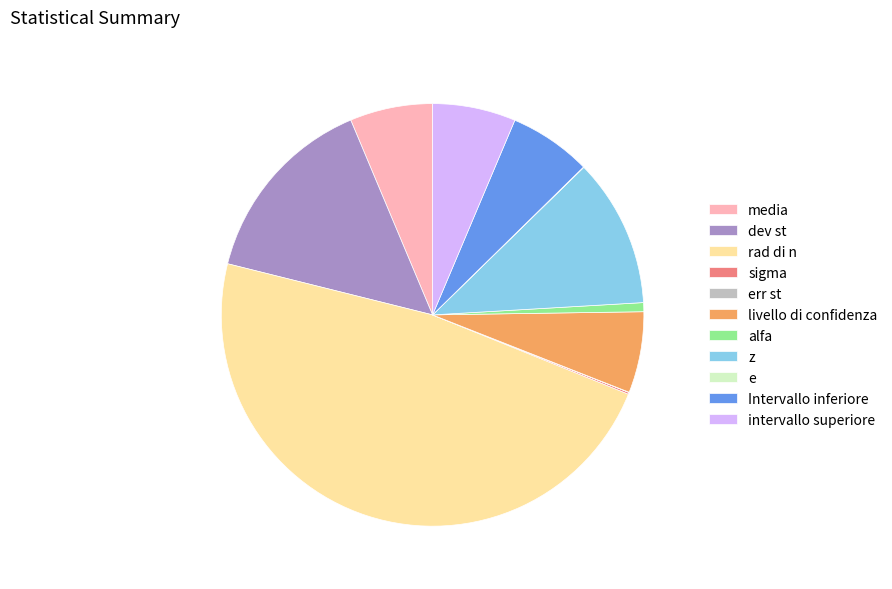

To the nearest percent, what percentage of the pie is Intervallo inferiore?

6%